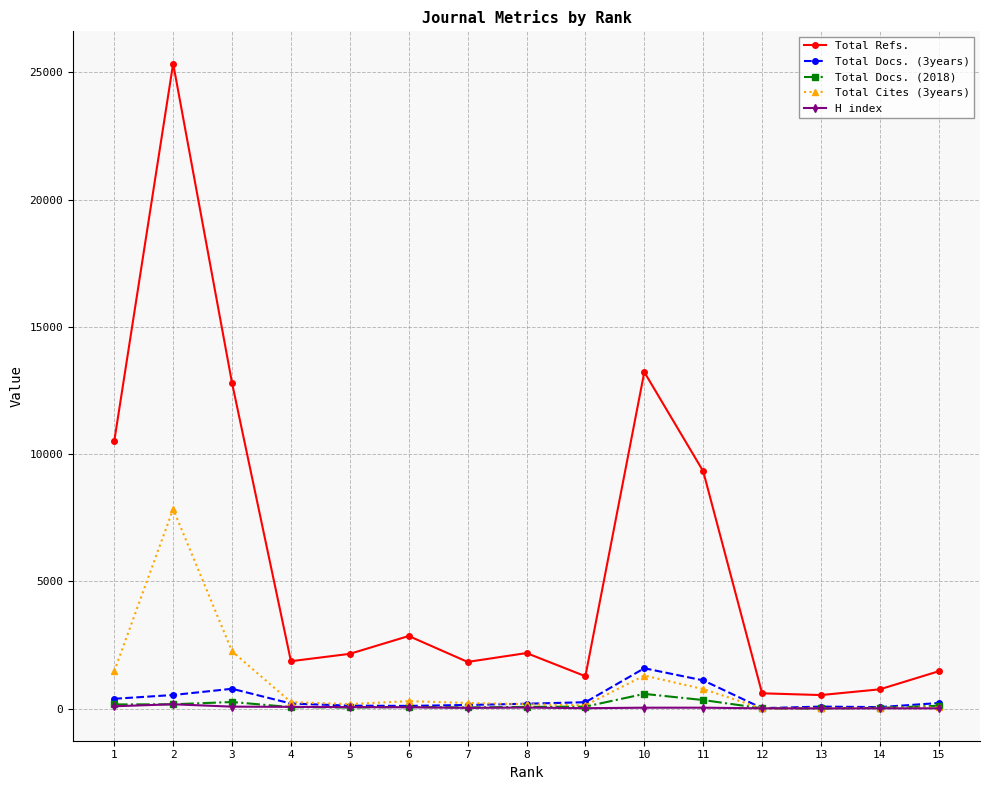

What is the maximum value shown in the chart?

25340